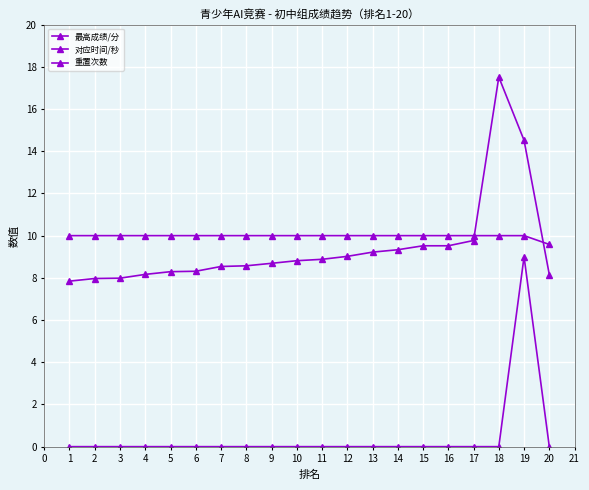

At 2, list the series in order from largest to smallest.

最高成绩/分, 对应时间/秒, 重置次数